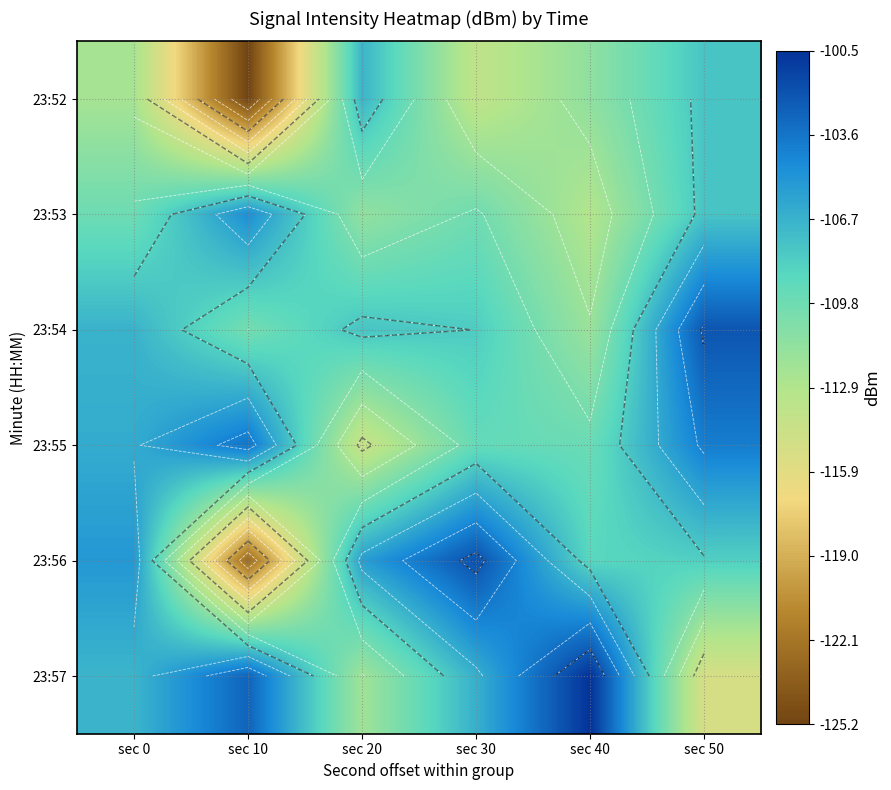

True or false: 23:54 has a value of -108.1 at sec 30.

True